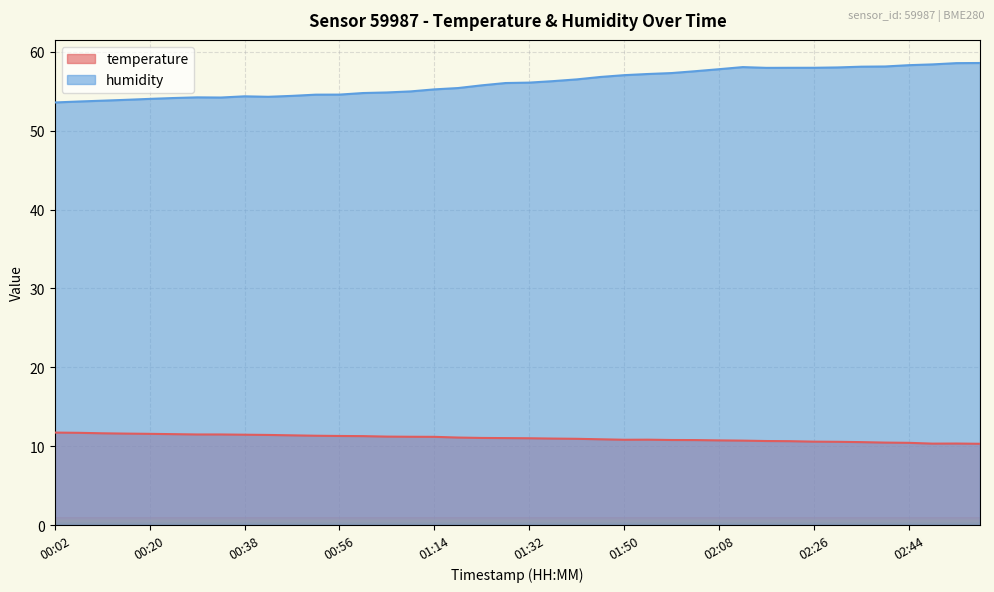

Does the chart display data point markers on the line(s)?

No